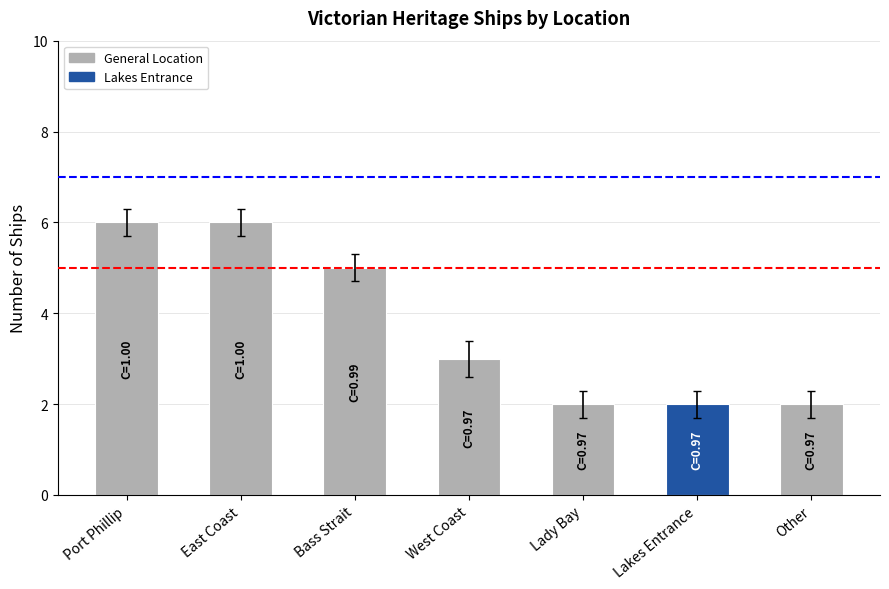

What is the label of the 4th bar from the left?

West Coast